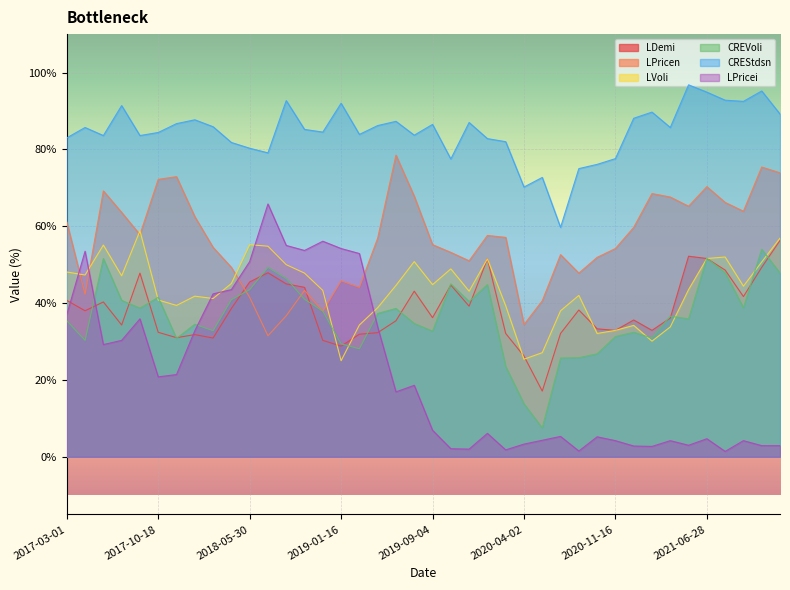

The value of LPricen at 2021-10-04 is 110.4. True or false?

False